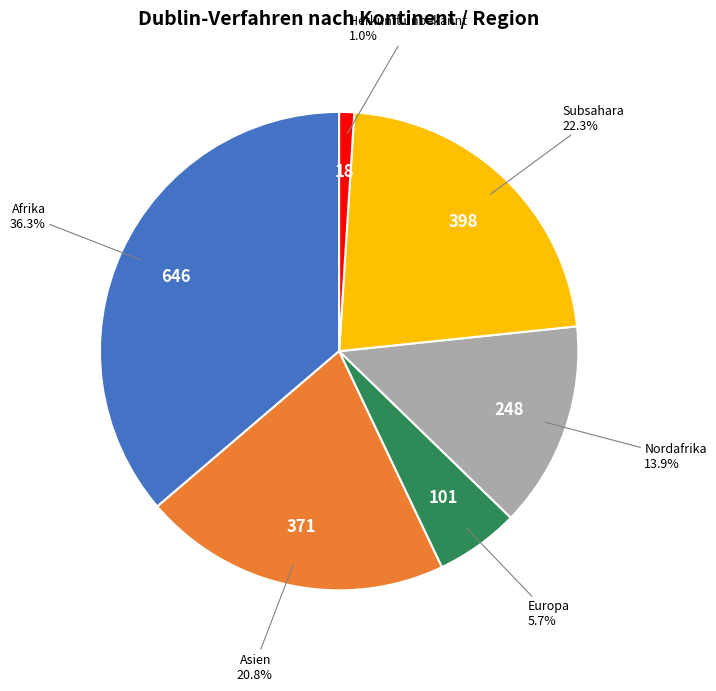

Count the number of slices in the pie.

6